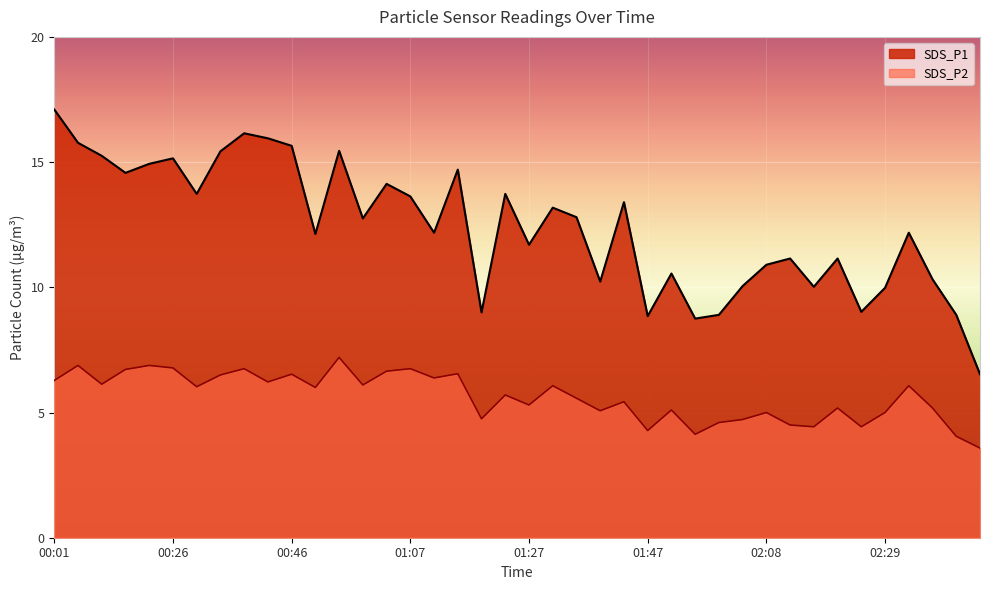

What value does the SDS_P2 series have at 00:50?

6.0